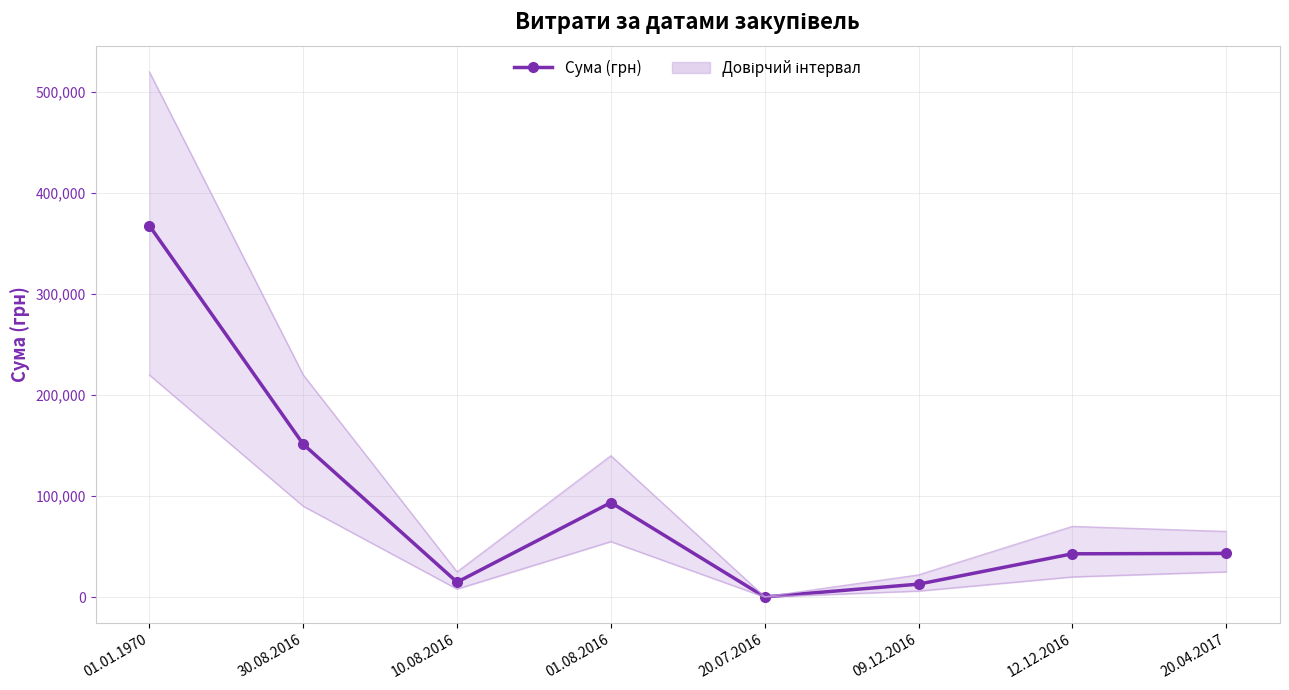

At which category does the data reach its first local peak?

01.08.2016